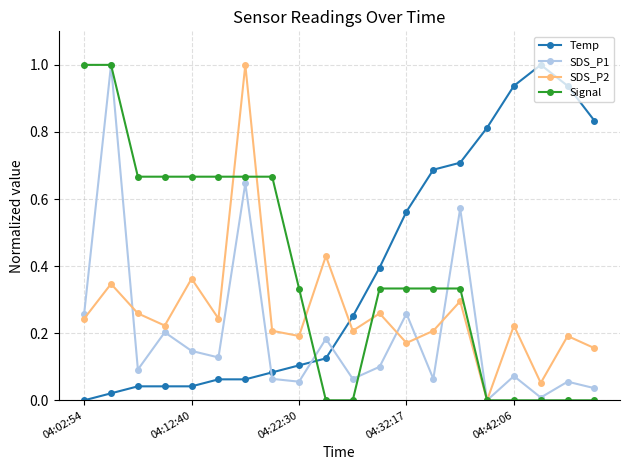

What is the maximum value shown in the chart?

1.0